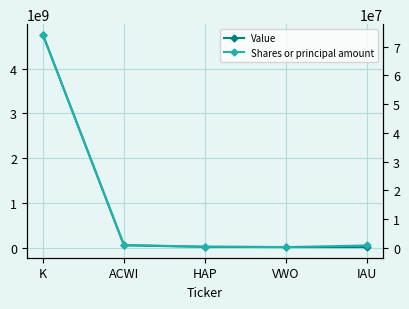

True or false: Shares or principal amount and Value cross at least once.

False